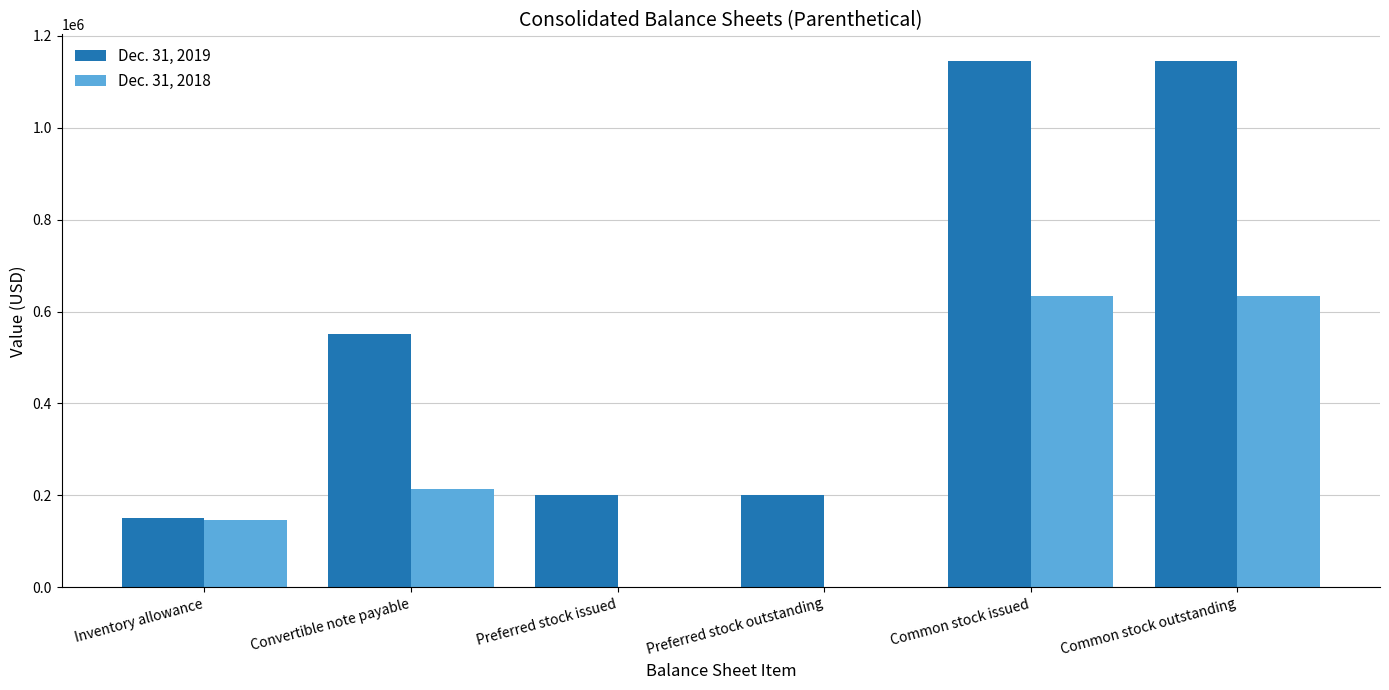

Is it true that Dec. 31, 2018 equals 213461 at Convertible note payable?

True